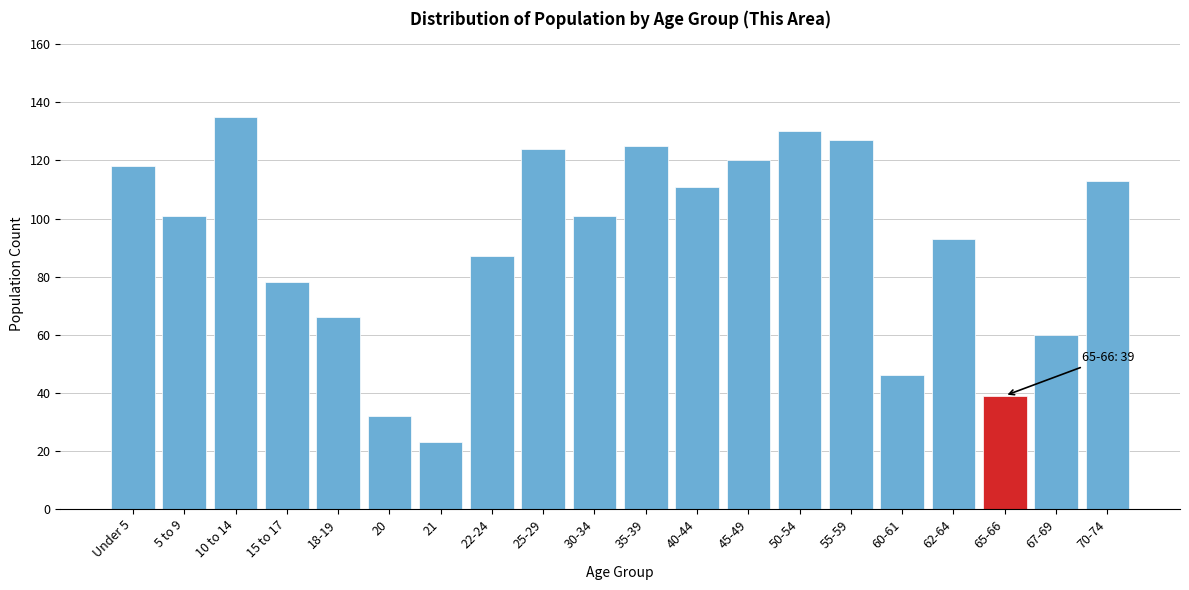

Reading left to right, list all the values displayed in this chart.

Under 5=118	5 to 9=101	10 to 14=135	15 to 17=78	18-19=66	20=32	21=23	22-24=87	25-29=124	30-34=101	35-39=125	40-44=111	45-49=120	50-54=130	55-59=127	60-61=46	62-64=93	65-66=39	67-69=60	70-74=113